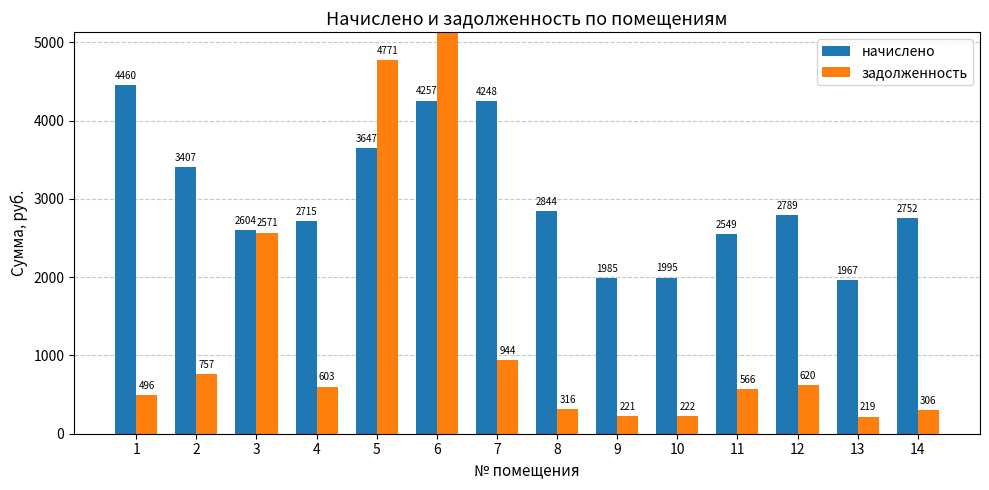

Is the value of задолженность at 7 greater than the value of начислено at 1?

No